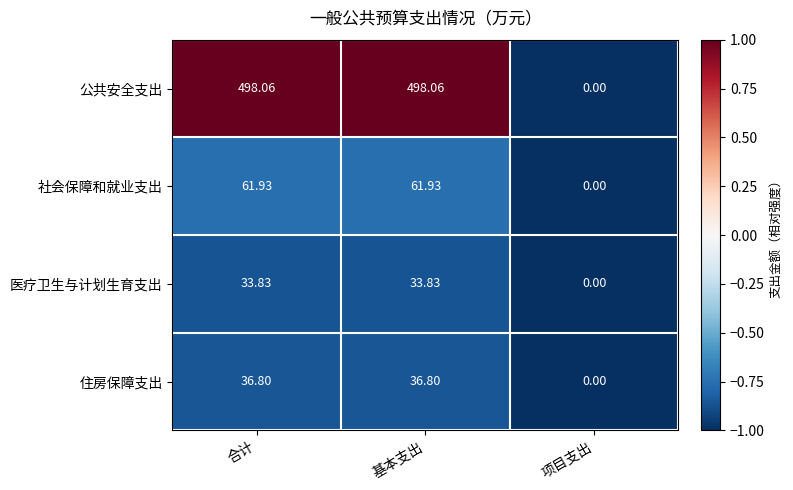

At which label is 医疗卫生与计划生育支出 closest to 16?

项目支出